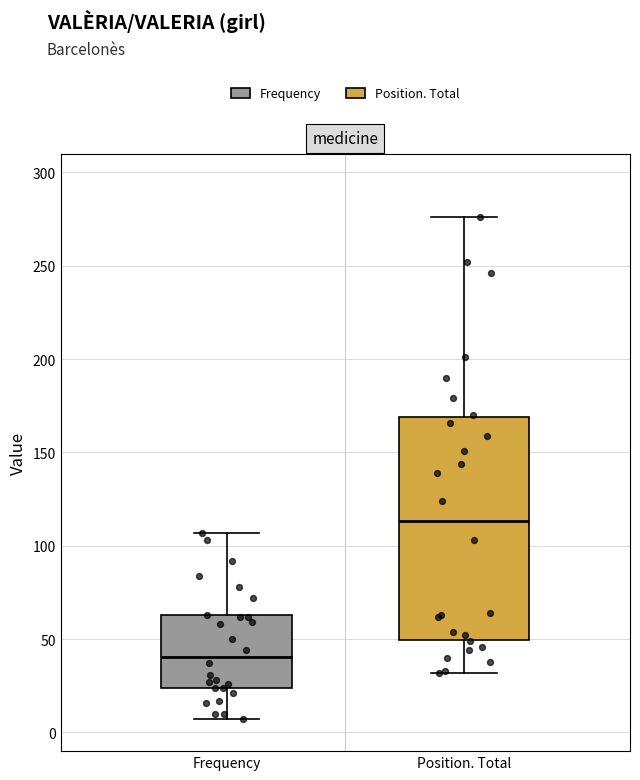

Reading left to right, read every box against the y-axis: the position of its median line, the range the box covers, and the ends of its whiskers. The values are not printed on the chart, so give them approximately, as read against the axis.

Frequency: median 40, box 25 to 65, whiskers 5 to 105
Position. Total: median 115, box 50 to 170, whiskers 30 to 275